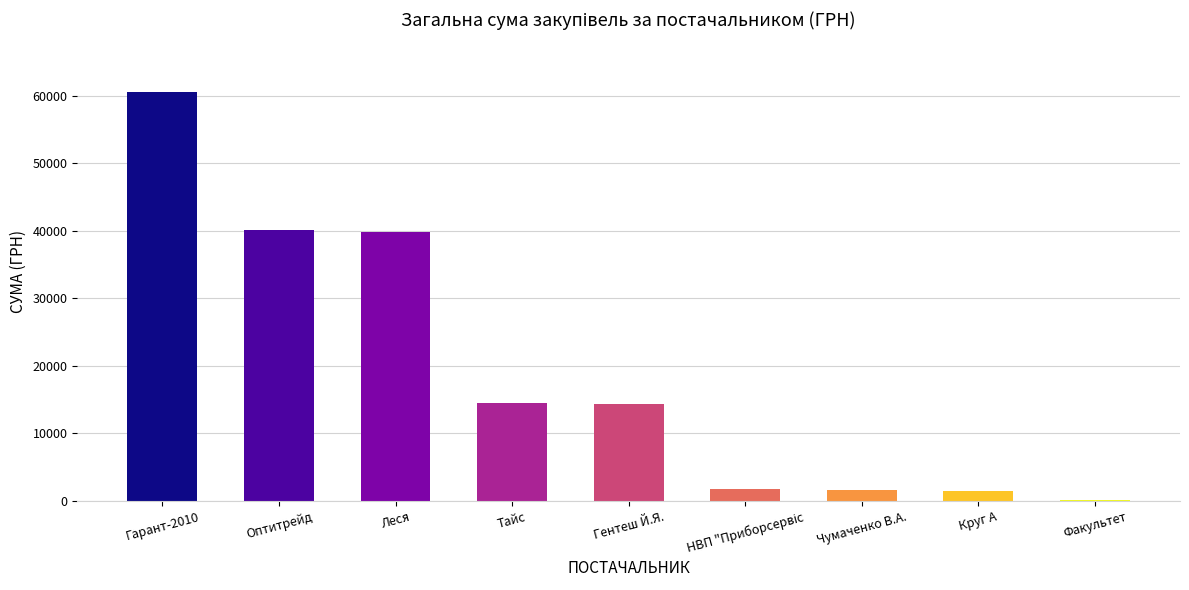

Read the value at Леся.

39787.4